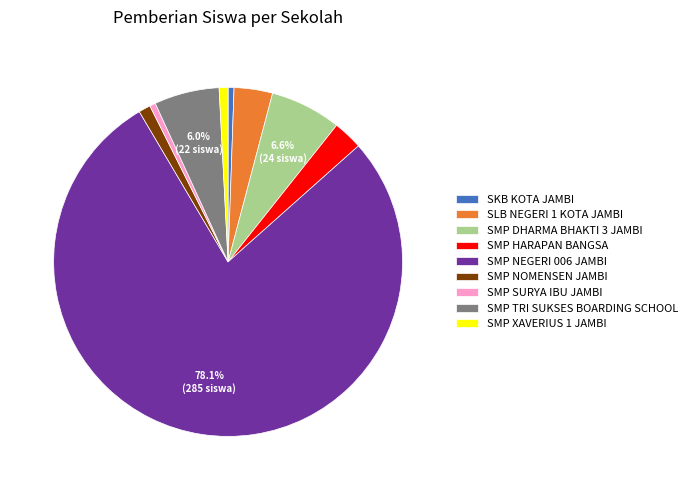

Is there a majority slice in this chart?

Yes